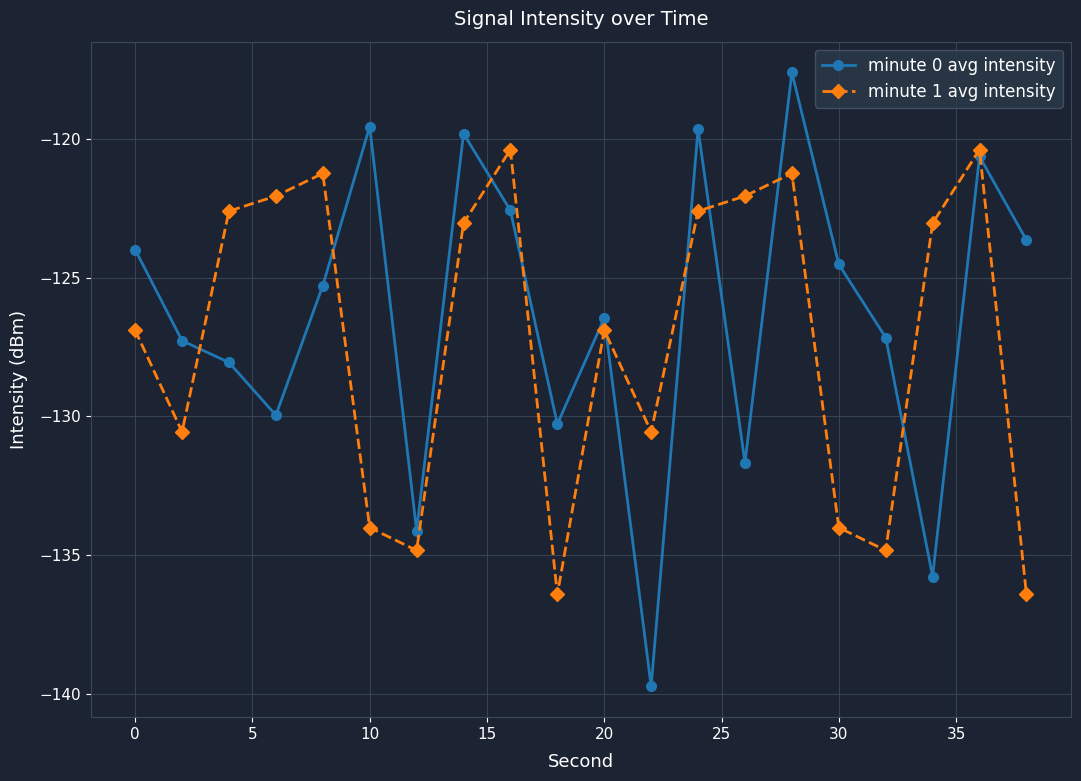

Reading left to right, list all the values displayed in this chart.

minute 0 avg intensity: -124.0	-127.3	-128.1	-130.0	-125.3	-119.6	-134.1	-119.8	-122.6	-130.3	-126.5	-139.7	-119.6	-131.7	-117.6	-124.5	-127.2	-135.8	-120.6	-123.6
minute 1 avg intensity: -126.9	-130.6	-122.6	-122.1	-121.2	-134.0	-134.8	-123.0	-120.4	-136.4	-126.9	-130.6	-122.6	-122.1	-121.2	-134.0	-134.8	-123.0	-120.4	-136.4